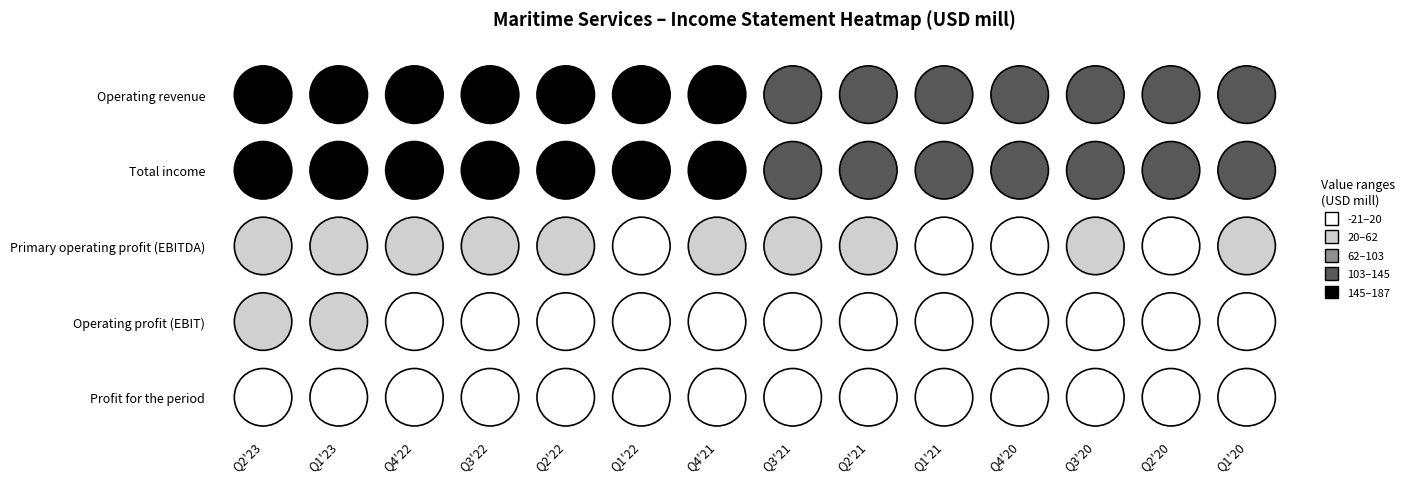

At how many categories does at least one series exceed 150?

7